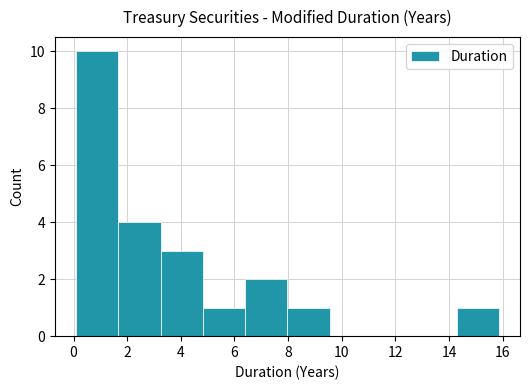

Reading left to right, transcribe this chart: for each bar, give the range it covers on the x-axis and its height. Neither the bar edges nor the heights are printed on the chart, so give them approximately, as read against the axes.

0.0 to 1.6: 10
1.6 to 3.2: 4
3.2 to 4.8: 3
4.8 to 6.4: 1
6.4 to 8.0: 2
8.0 to 9.6: 1
9.6 to 11.2: 0
11.2 to 12.8: 0
12.8 to 14.2: 0
14.2 to 15.8: 1